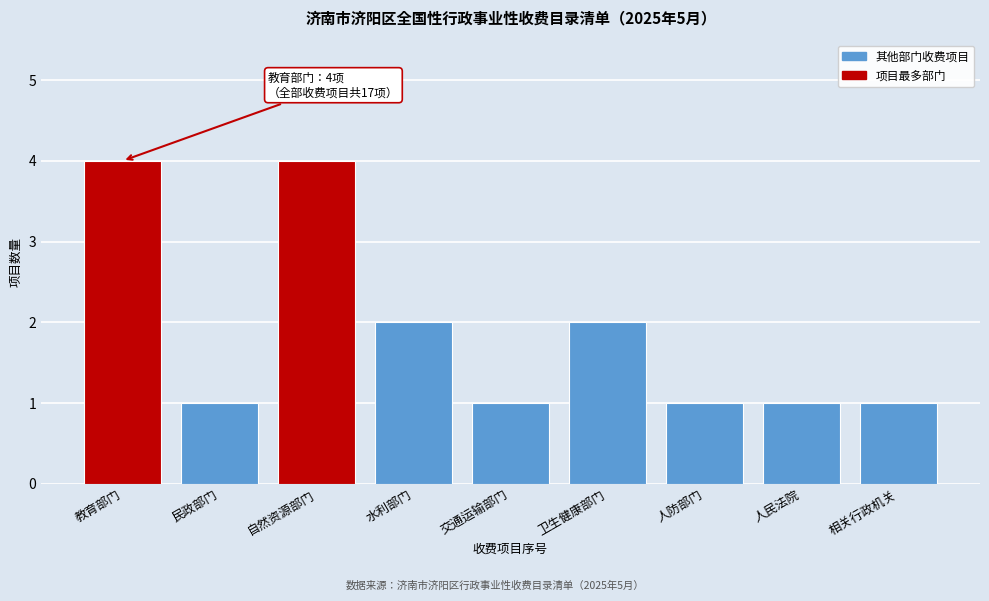

Reading left to right, transcribe all the data shown in this chart.

4	1	4	2	1	2	1	1	1